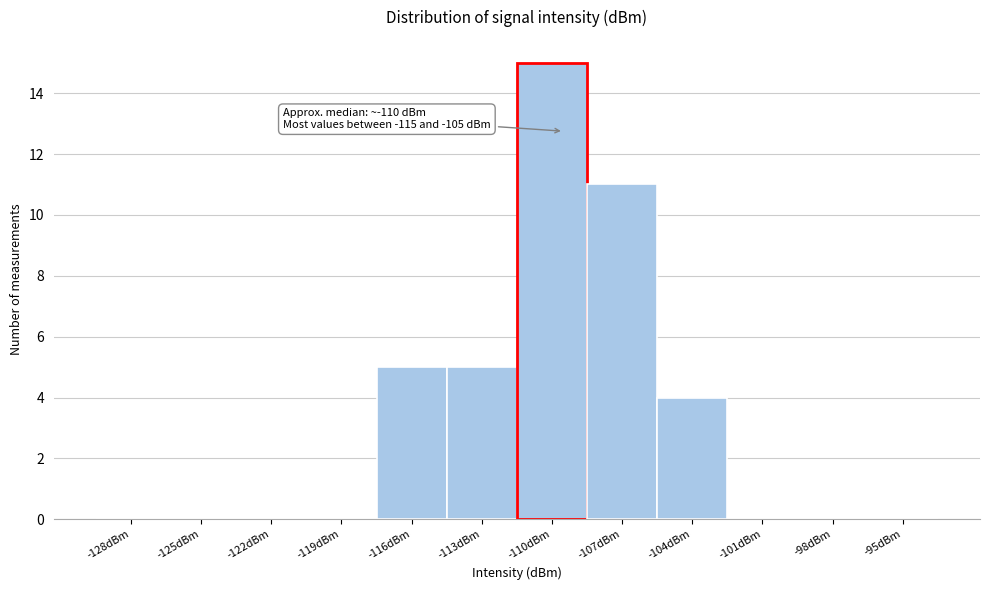

Reading right to left, what are all the values shown in this chart?

-95dBm=0	-98dBm=0	-101dBm=0	-104dBm=4	-107dBm=11	-110dBm=15	-113dBm=5	-116dBm=5	-119dBm=0	-122dBm=0	-125dBm=0	-128dBm=0